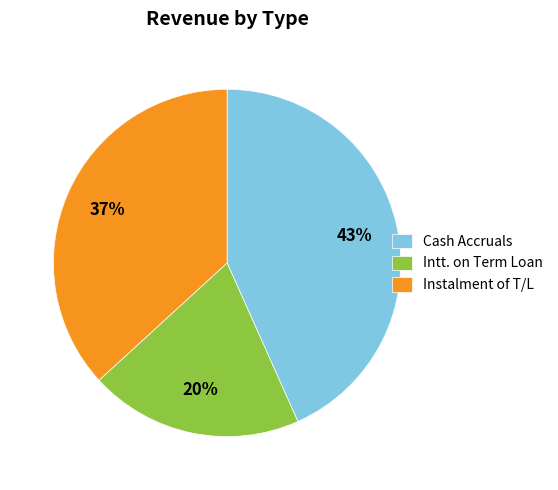

To the nearest percent, what is the combined percentage of Cash Accruals and Instalment of T/L?

80%